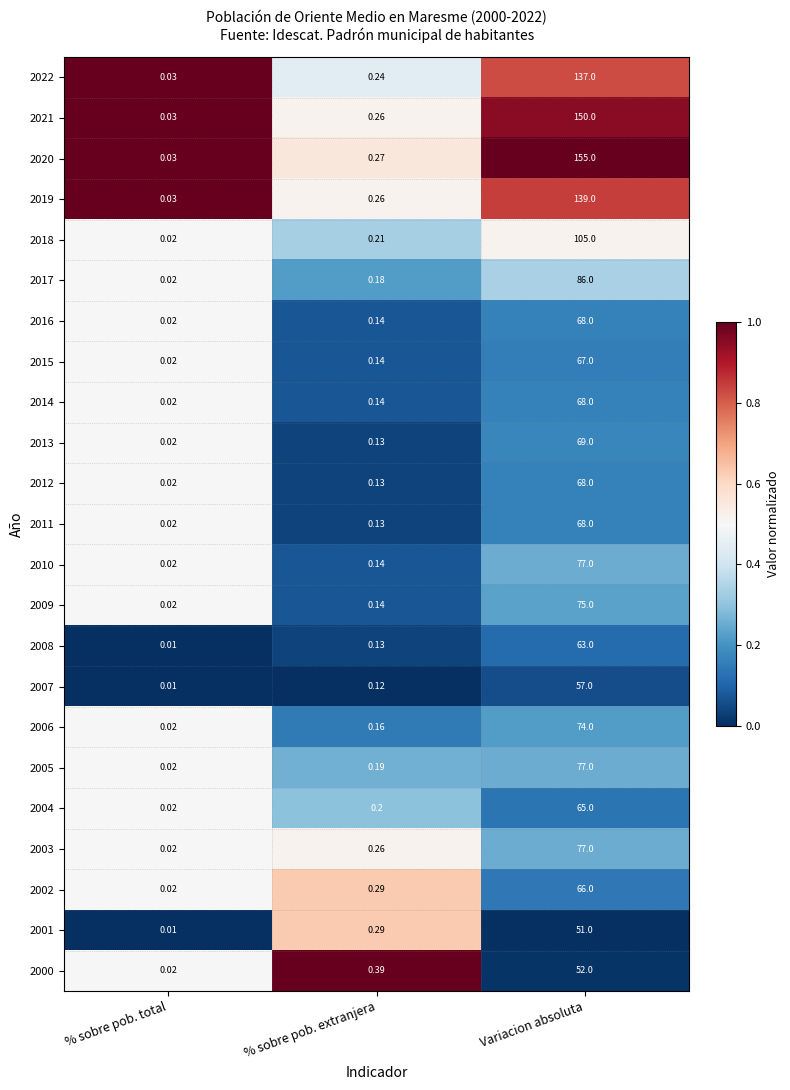

List the labels in order of 2012 value, largest first.

Variacion absoluta, % sobre pob. extranjera, % sobre pob. total